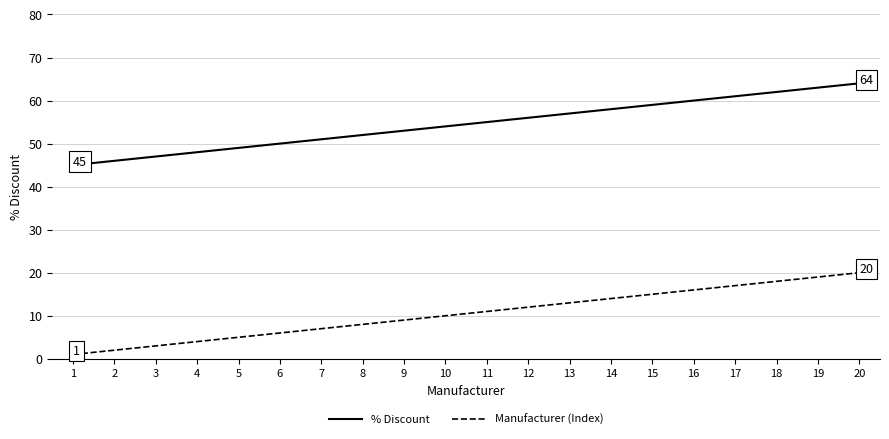

At which label does % Discount reach its minimum?

1